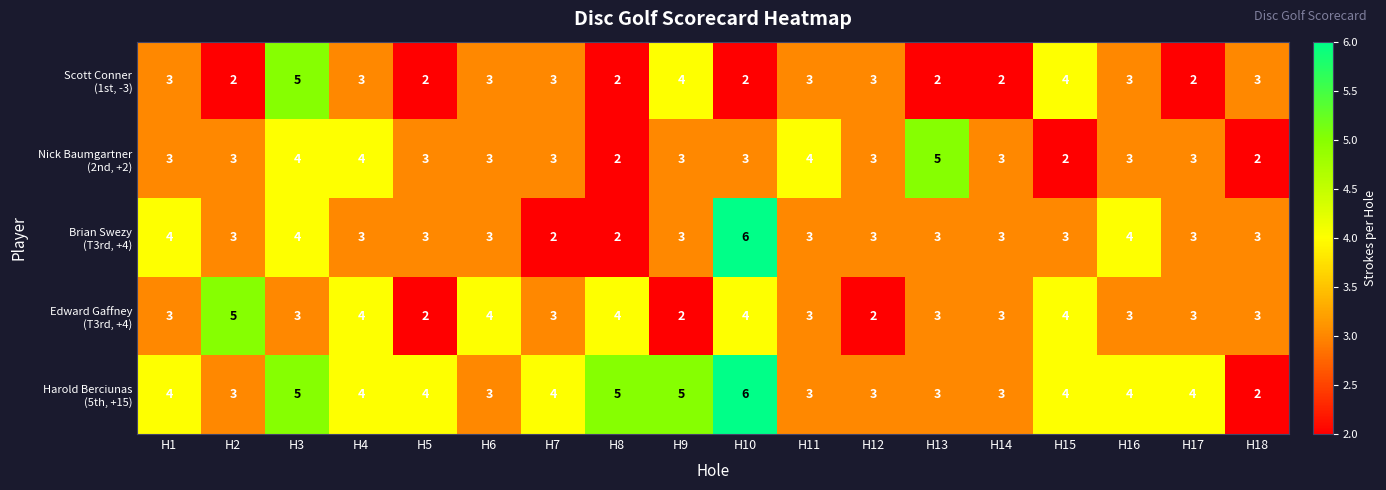

What is the total value across all series at H9?

17